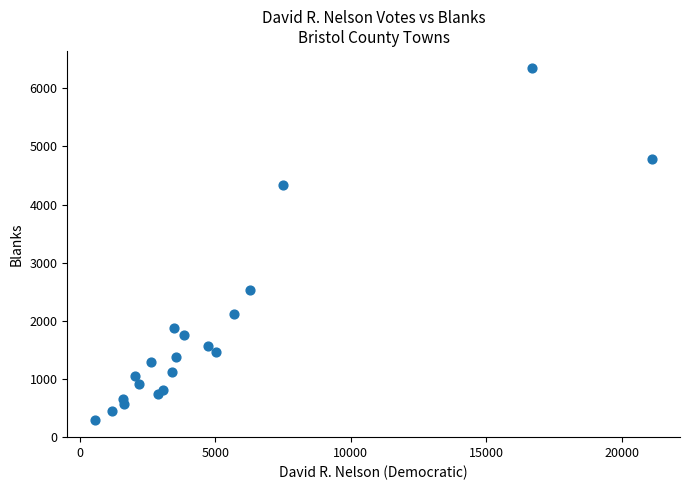

What Y value in the scatter plot is closest to 3320?

2530